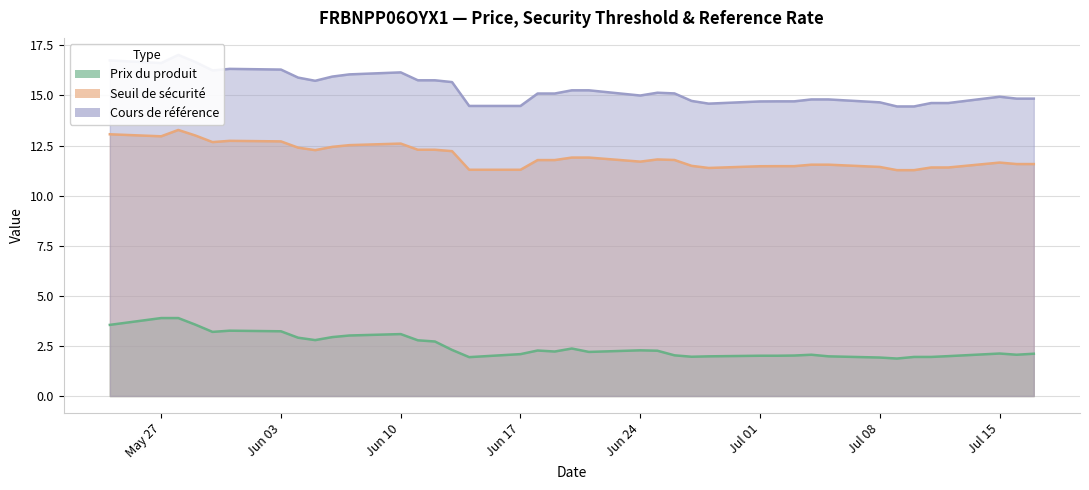

How many values in the Cours de référence series are below 15?

18